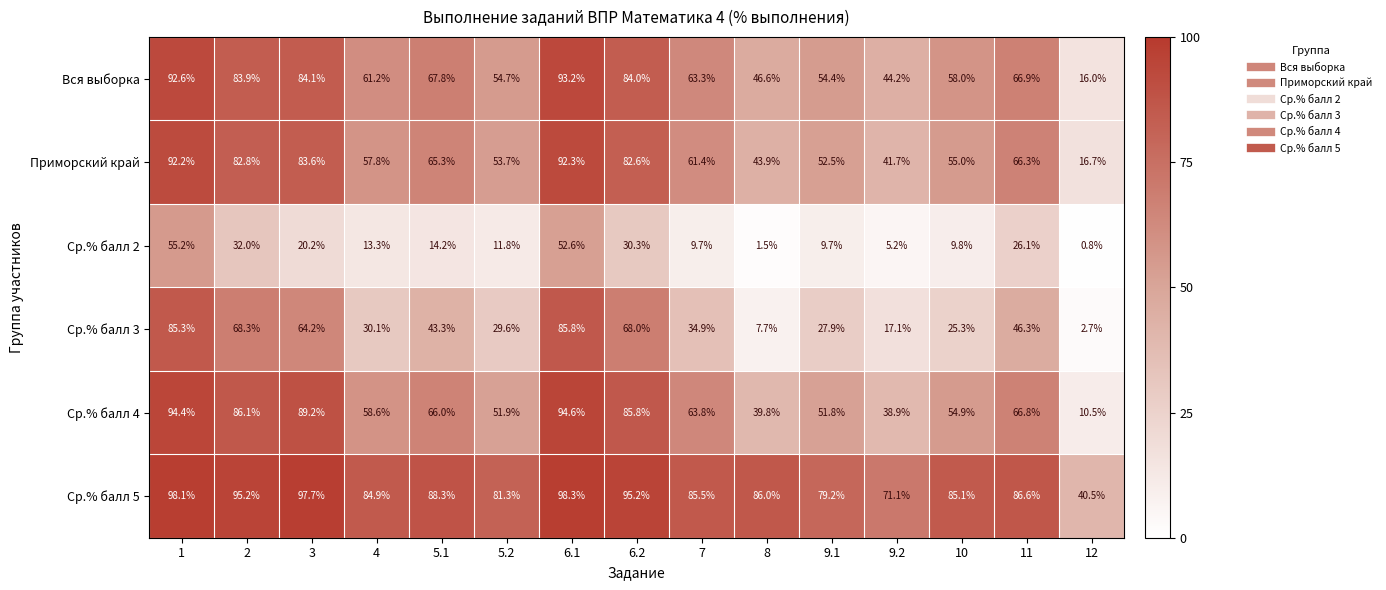

What is the average value of the Ср.% балл 5 series?

84.9